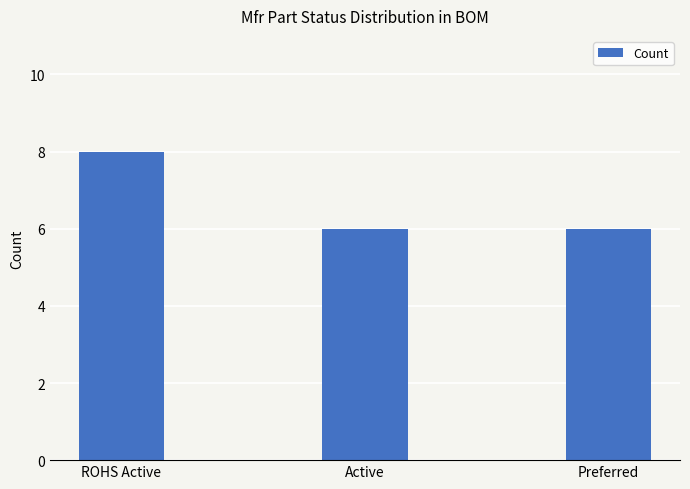

The chart shows a value of 6 at Preferred. True or false?

True